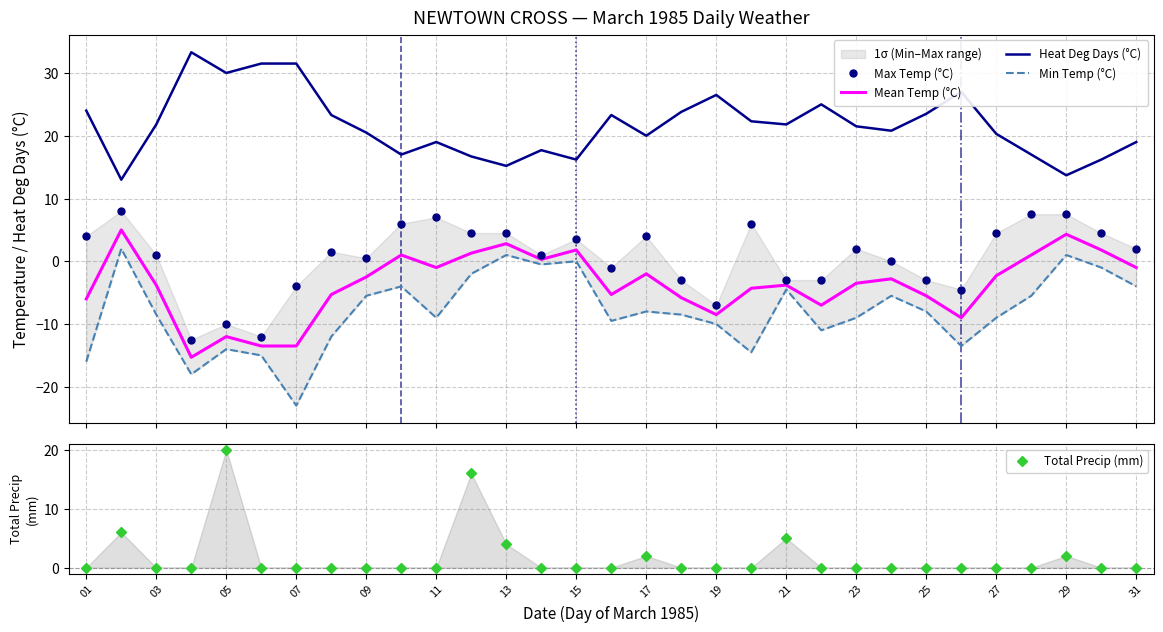

True or false: Max Temp (°C) and Mean Temp (°C) intersect in this chart.

False